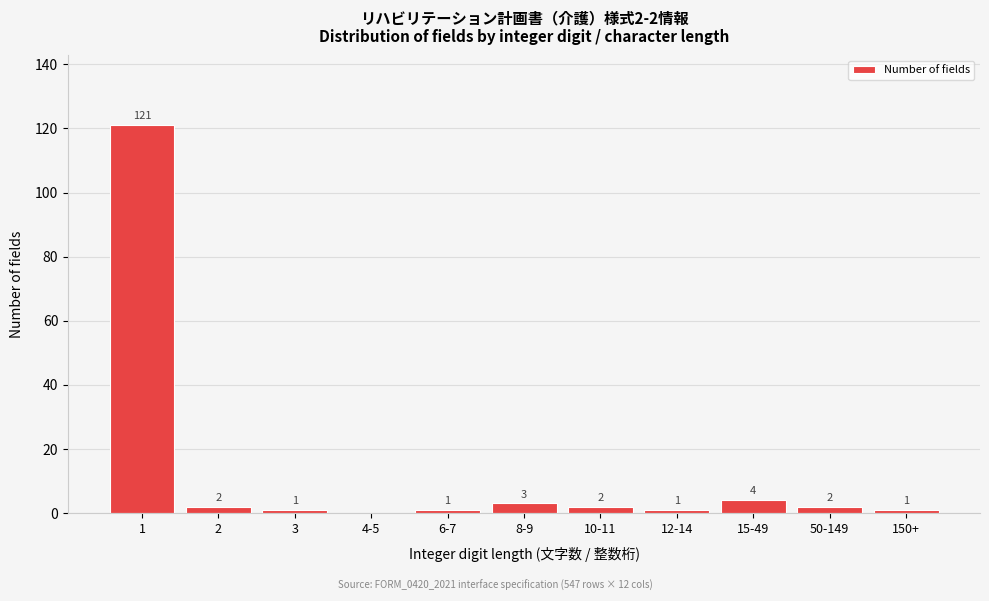

Reading left to right, extract all data points from this chart.

1=121	2=2	3=1	4-5=0	6-7=1	8-9=3	10-11=2	12-14=1	15-49=4	50-149=2	150+=1